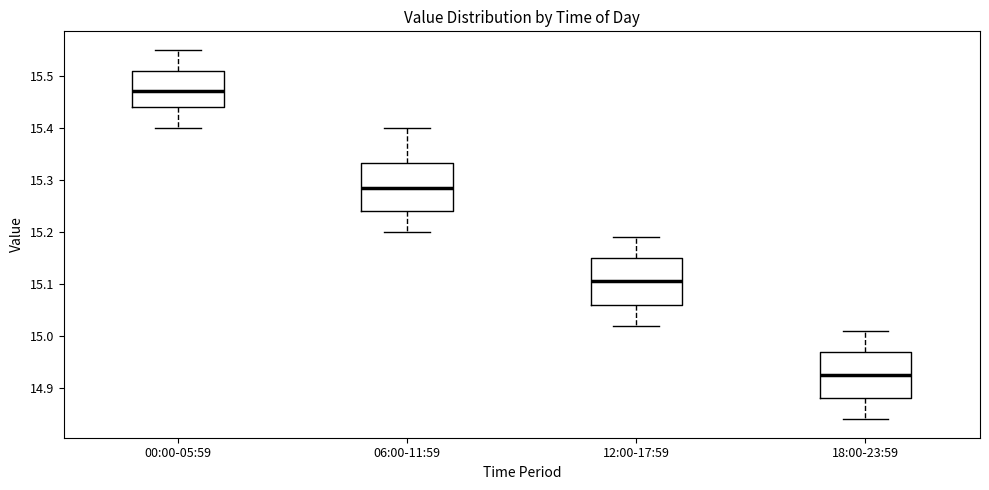

Which box's median line is the lowest?

18:00-23:59